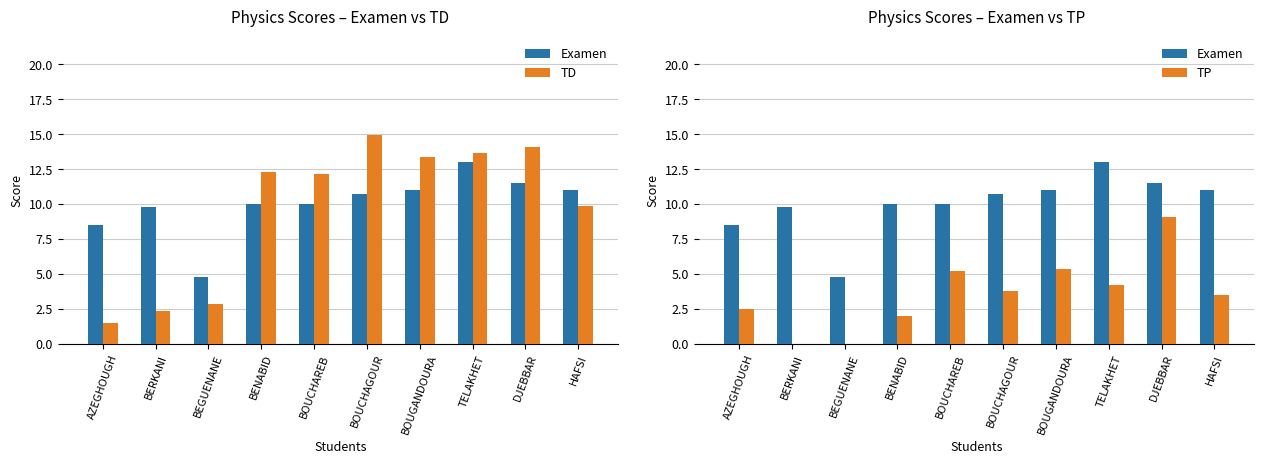

At which label does Examen first exceed 10?

BOUCHAGOUR